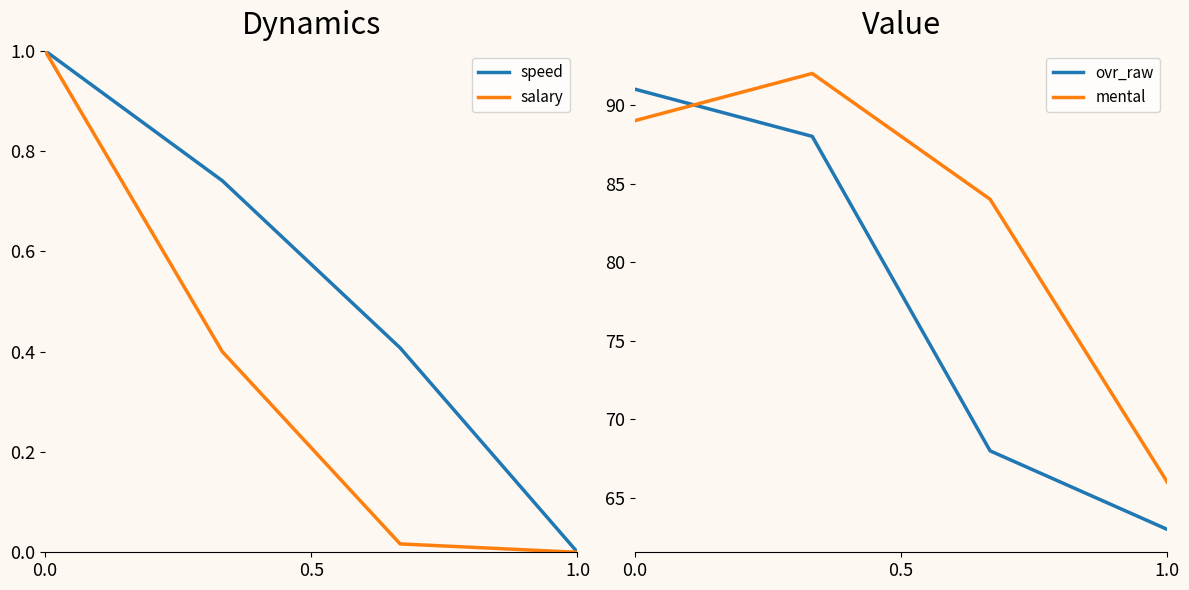

At how many categories does at least one series exceed 86?

2